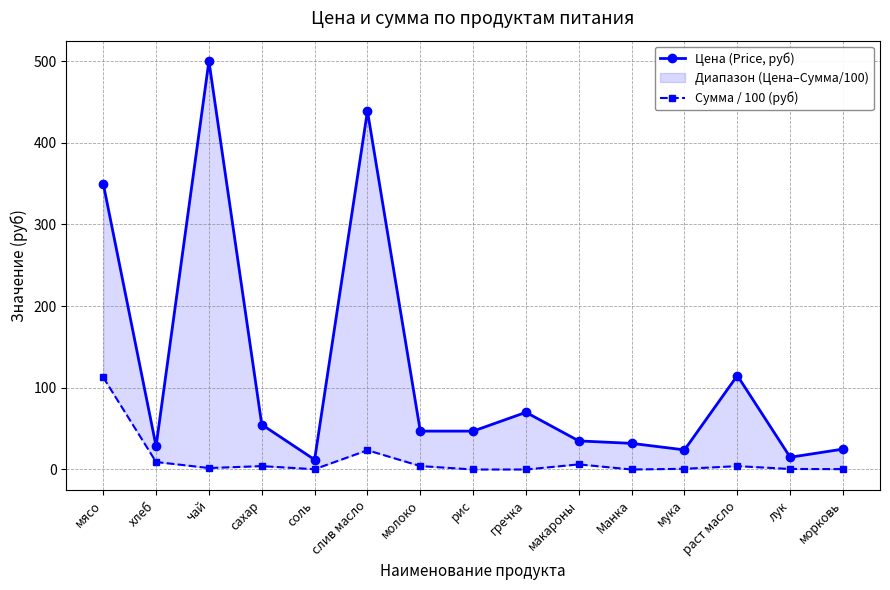

Reading left to right, what are all the values shown in this chart?

Цена (Price, руб): мясо=350.0	хлеб=28.6	чай=500.0	сахар=55.0	соль=12.0	слив масло=438.9	молоко=47.0	рис=47.0	гречка=70.0	макароны=35.0	Манка=32.0	мука=24.0	раст масло=115.0	лук=15.0	морковь=25.0
Сумма / 100 (руб): мясо=112.8	хлеб=9.2	чай=1.8	сахар=4.1	соль=0.3	слив масло=23.6	молоко=4.2	рис=0.0	гречка=0.0	макароны=6.3	Манка=0.0	мука=0.9	раст масло=4.1	лук=0.6	морковь=0.4